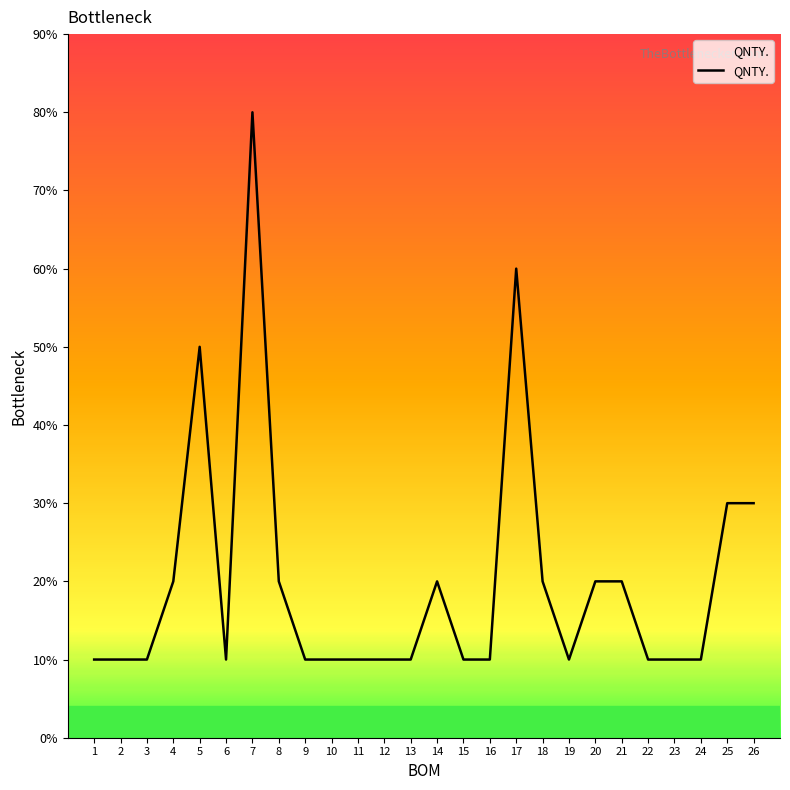

Does the chart display data point markers on the line(s)?

No